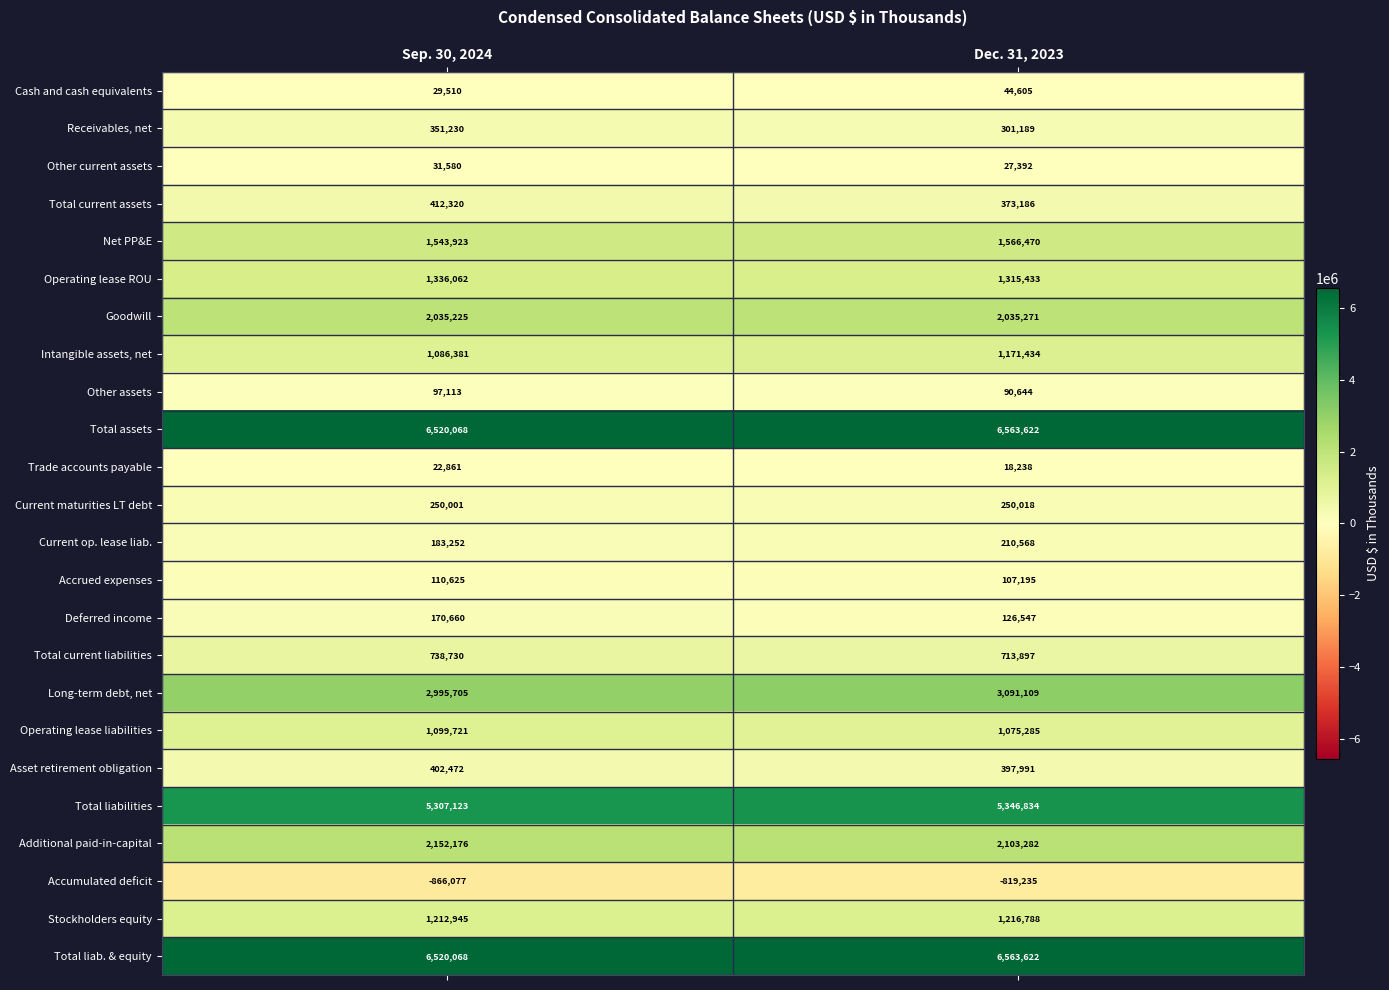

The Net PP&E series shows 1566470 at Dec. 31, 2023. True or false?

True